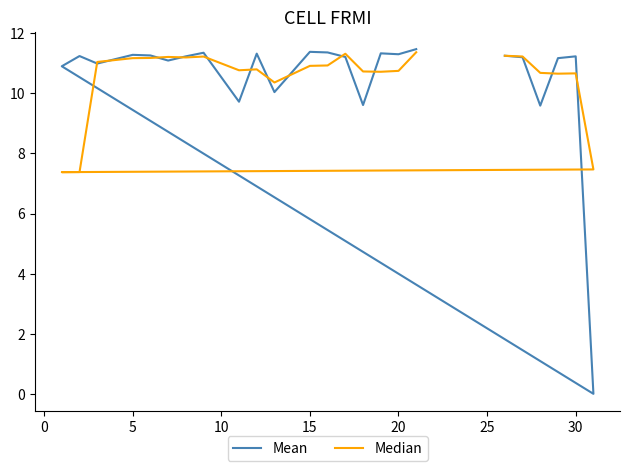

After their last crossing, which series has the higher values: Mean or Median?

Mean